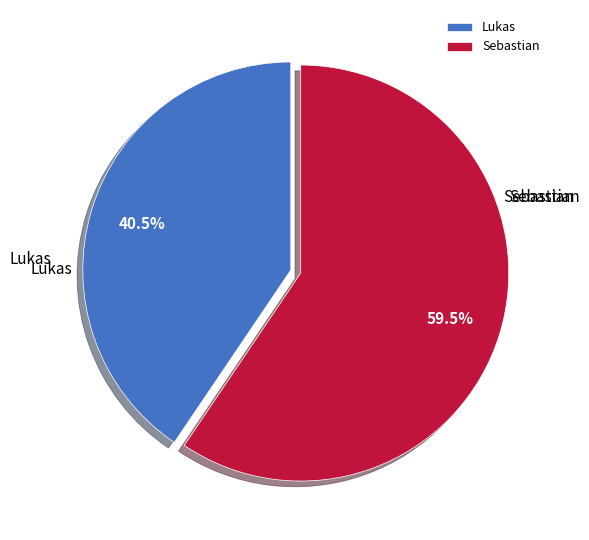

What portion of the pie excludes Sebastian?

40.5%